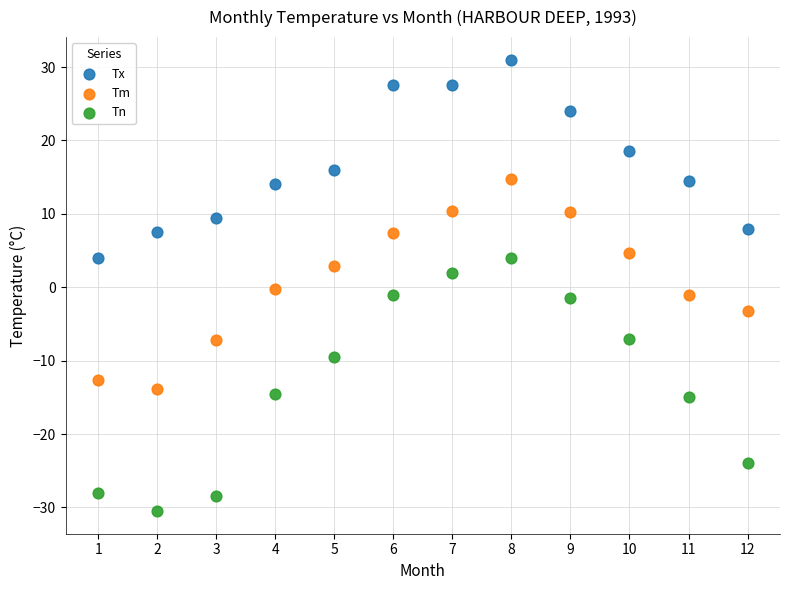

What are all the series names shown in the legend?

Tx, Tm, Tn